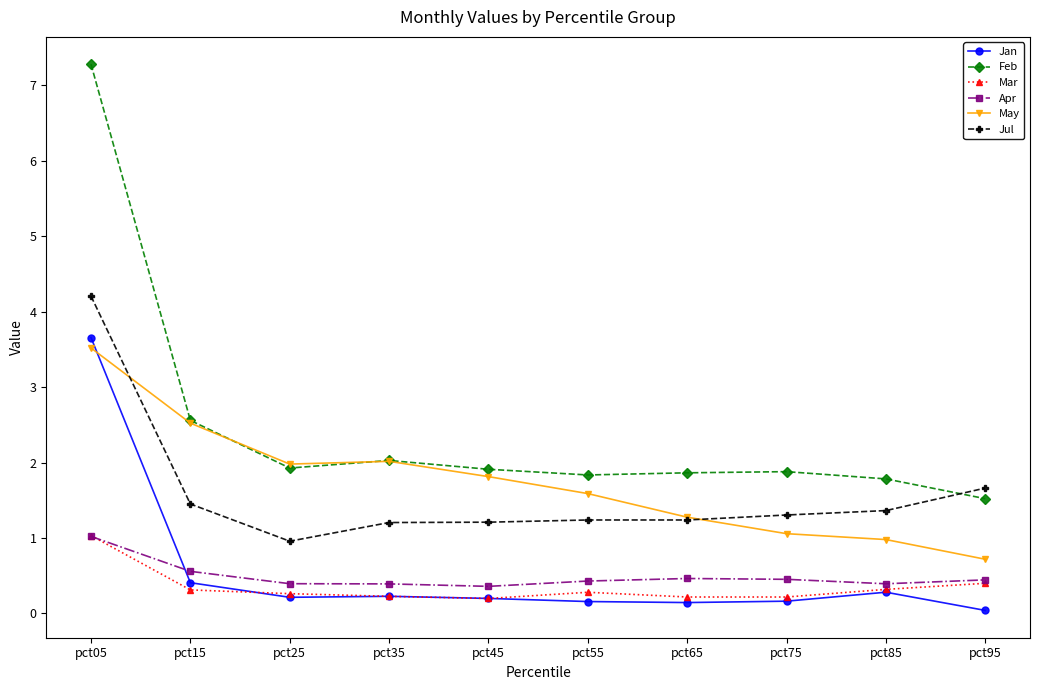

At which label does Apr reach its peak?

pct05